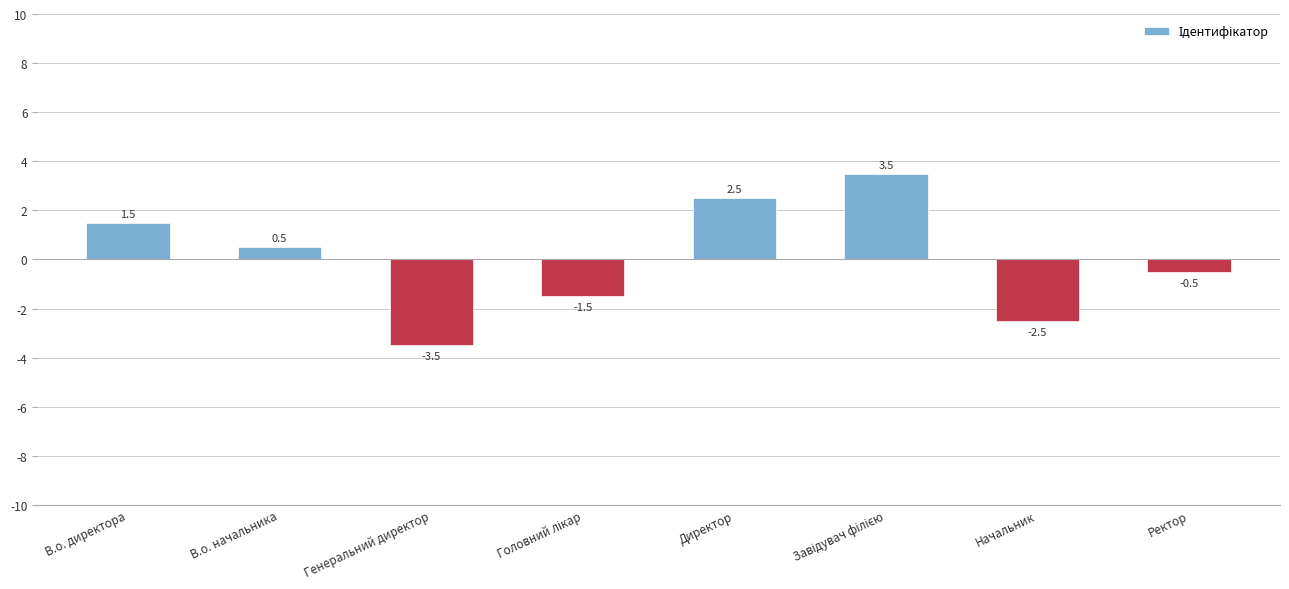

The chart shows a value of -3.5 at Генеральний директор. True or false?

True